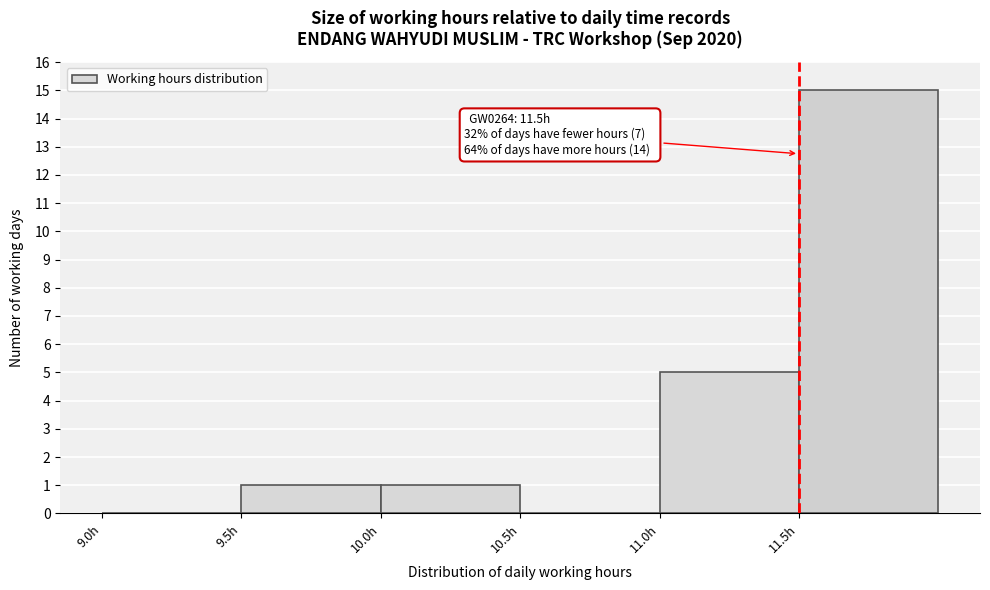

Over which range of the x-axis is the bar tallest?

11.5 to 12.0